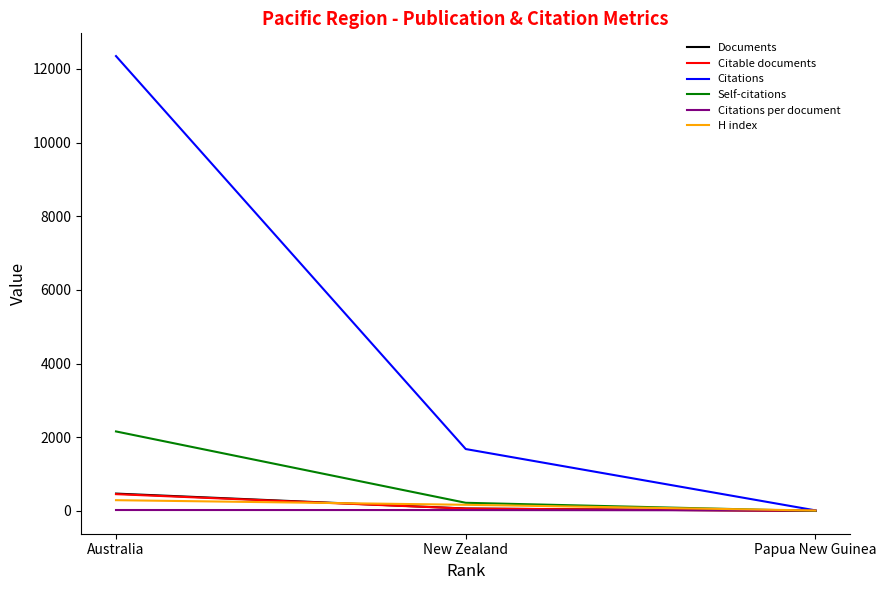

What is the highest value of the Citable documents series?

457.0